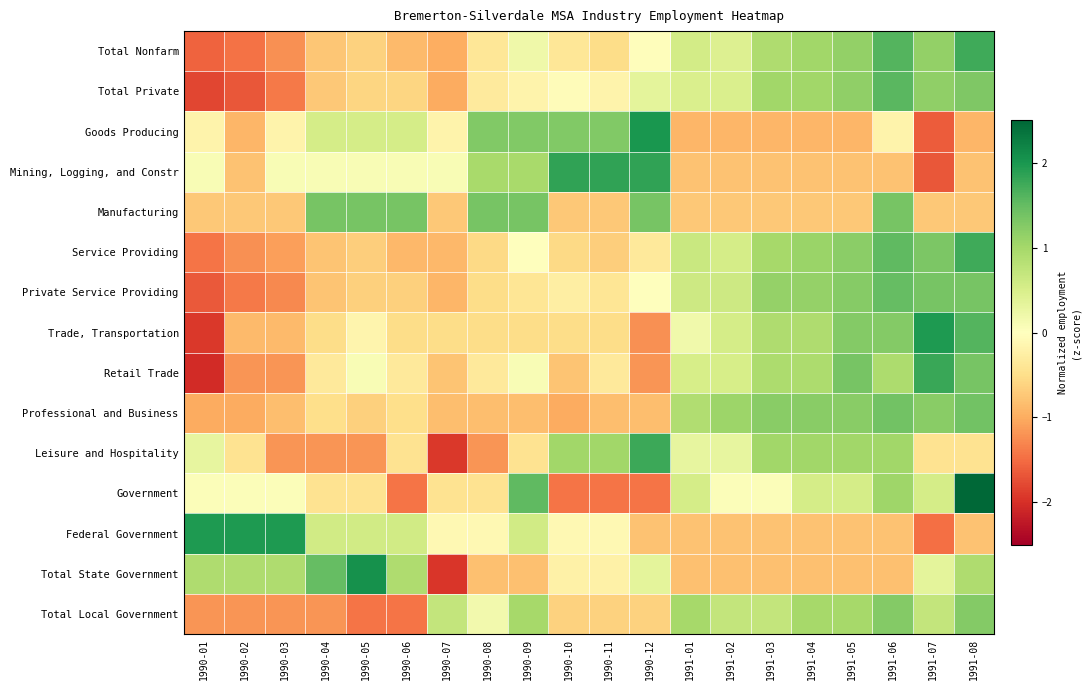

What is the total value across all series at 1991-04?

5.9